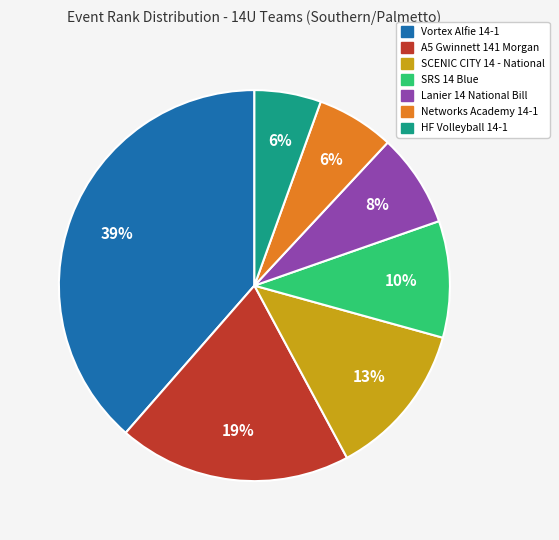

Do Lanier 14 National Bill and SCENIC CITY 14 - National together represent more than half of the pie?

No